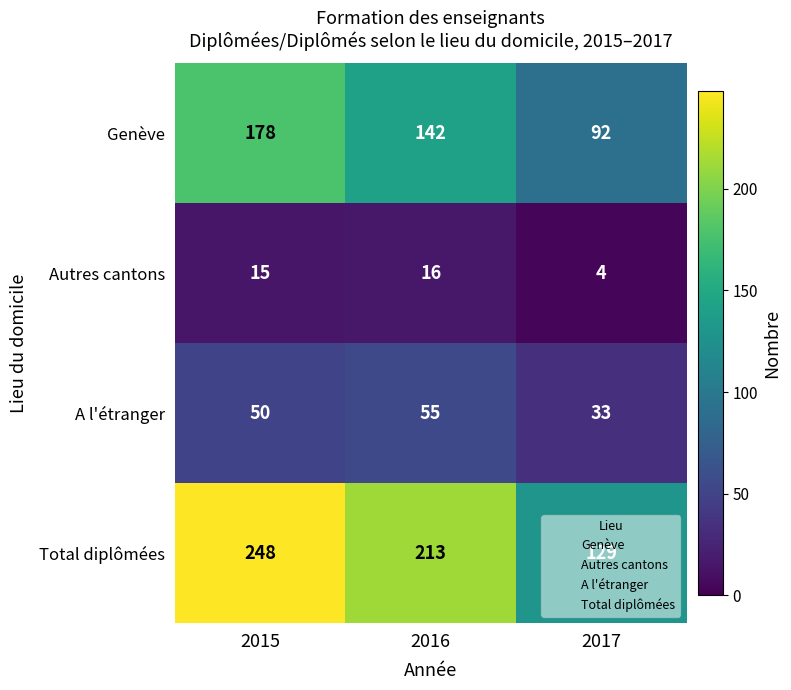

Rank the series at 2017 from lowest to highest value.

Autres cantons, A l'étranger, Genève, Total diplômées